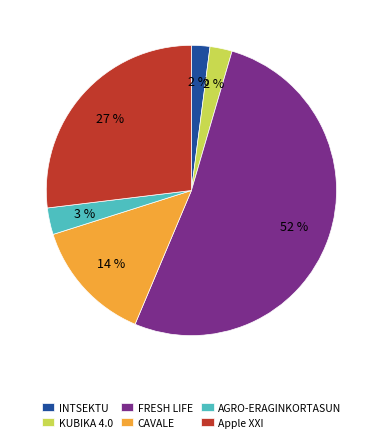

Which slice is the largest?

FRESH LIFE